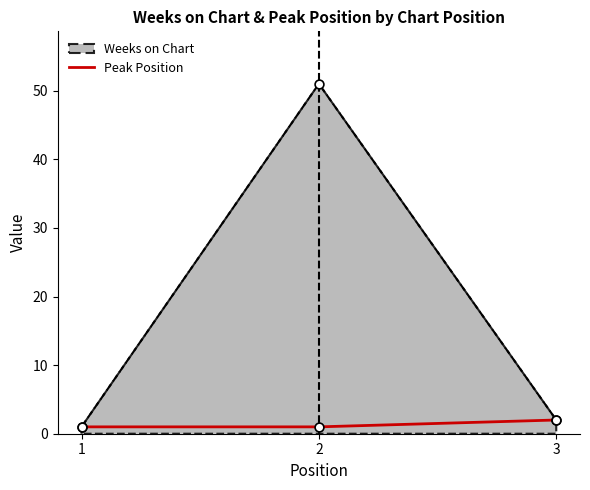

Which series has the widest spread of values?

Weeks on Chart